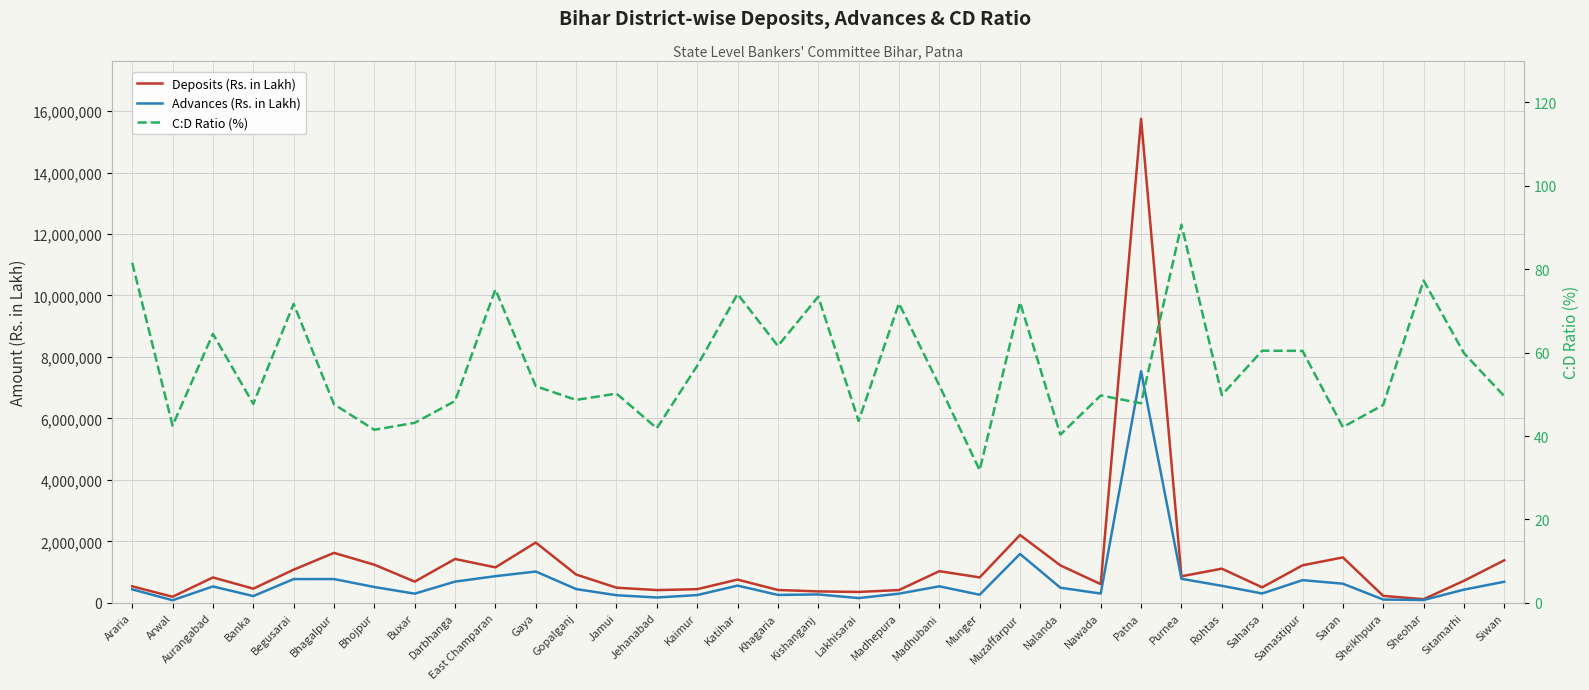

What is the approximate value of Deposits (Rs. in Lakh) at Jamui?

492654.0